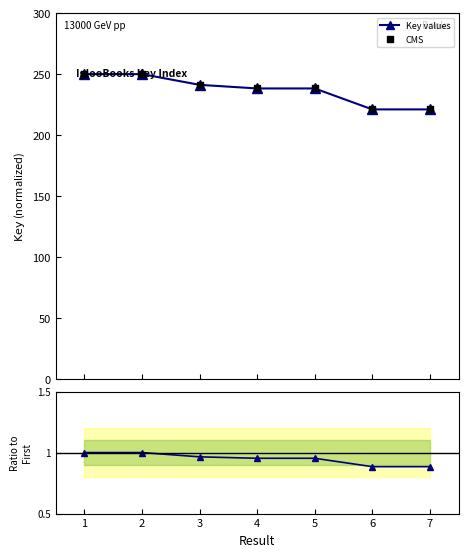

Which series reaches the minimum Y coordinate?

ratio